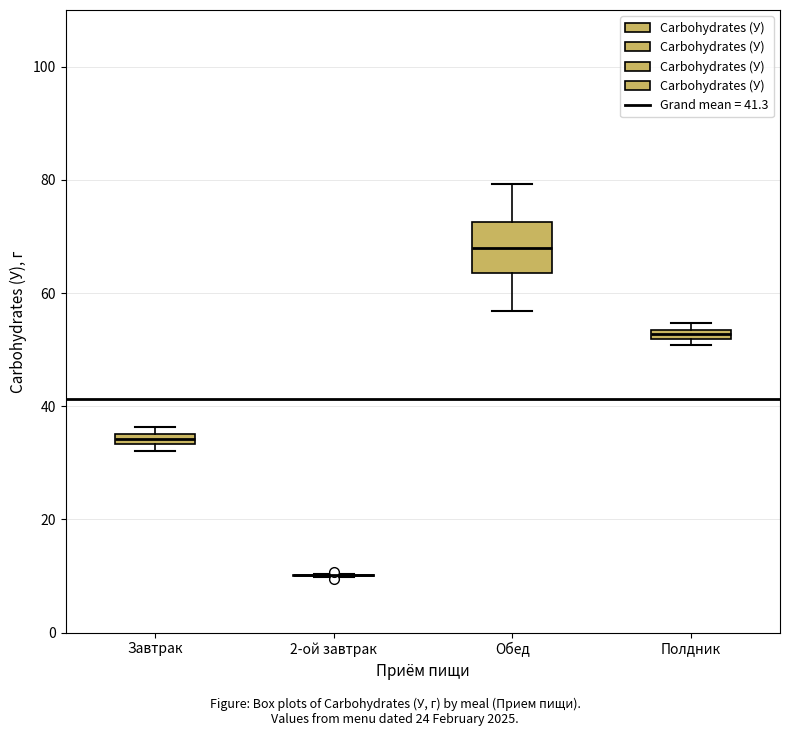

Which box is the tallest, from its lower edge to its upper edge?

Обед